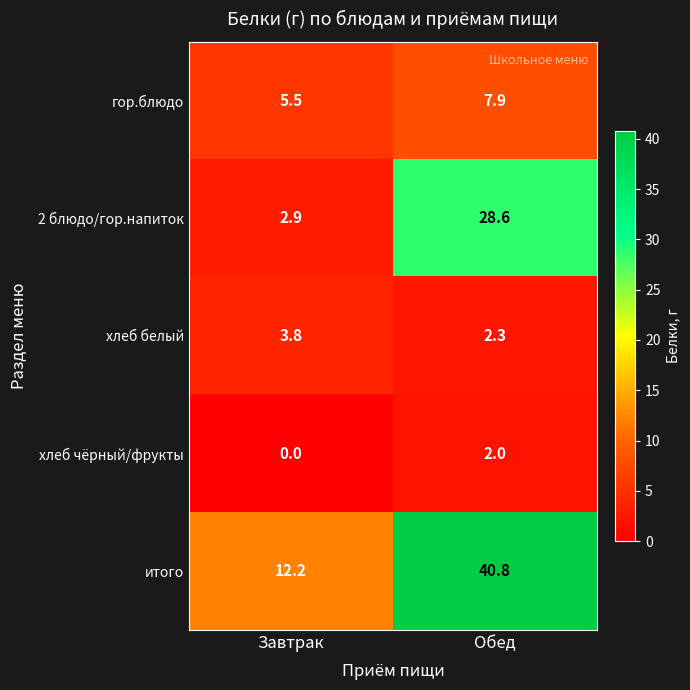

At Завтрак, list the series in order from largest to smallest.

итого, гор.блюдо, хлеб белый, 2 блюдо/гор.напиток, хлеб чёрный/фрукты